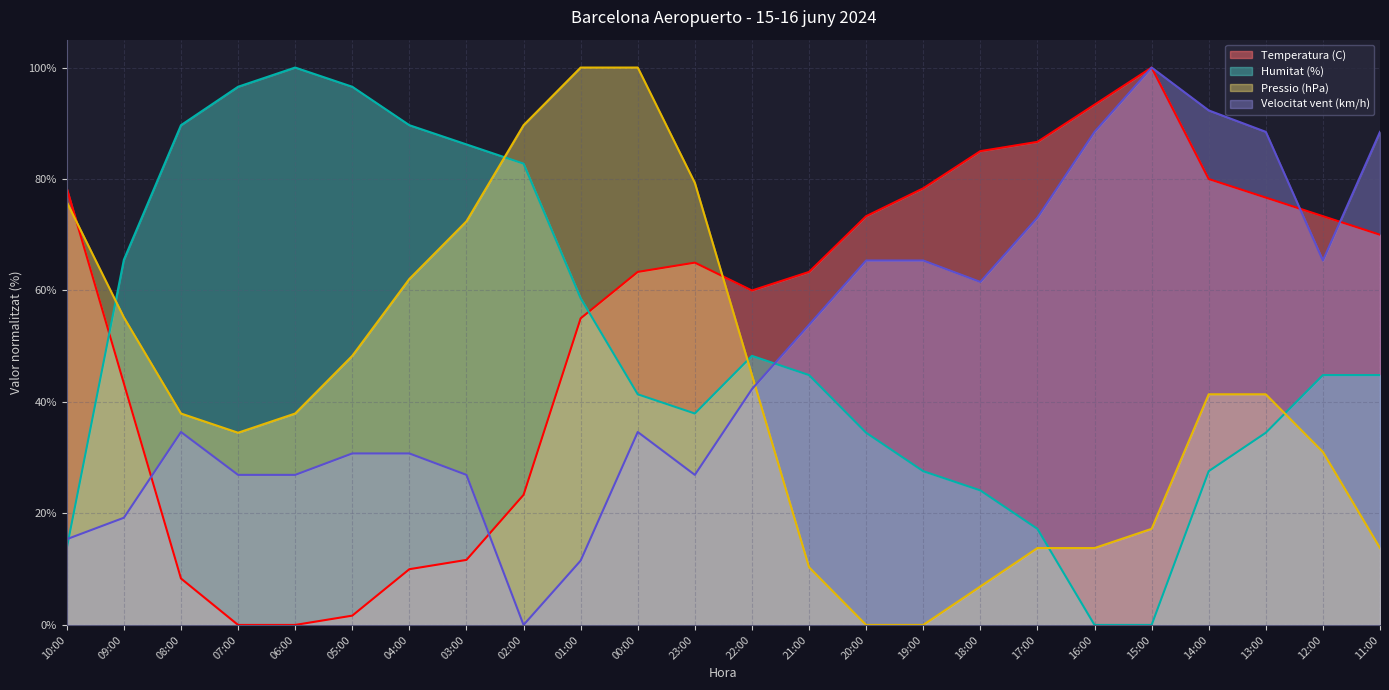

Where is Pressio (hPa) nearest to the value 50?

05:00